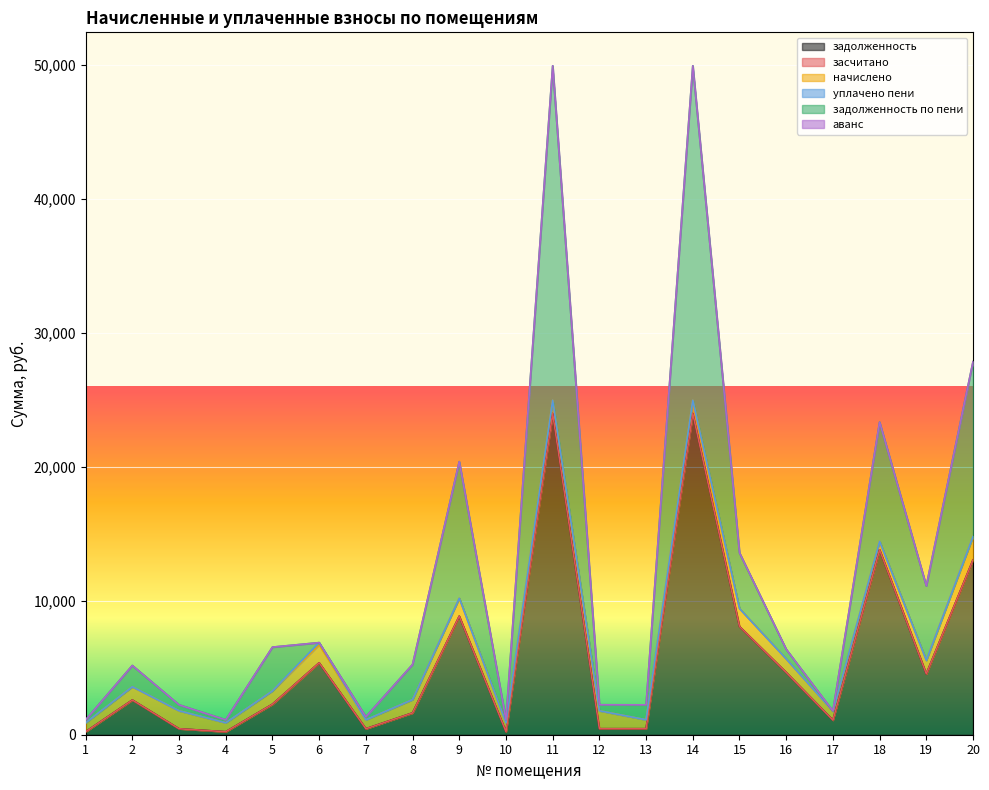

Which series has the largest total across all categories?

задолженность